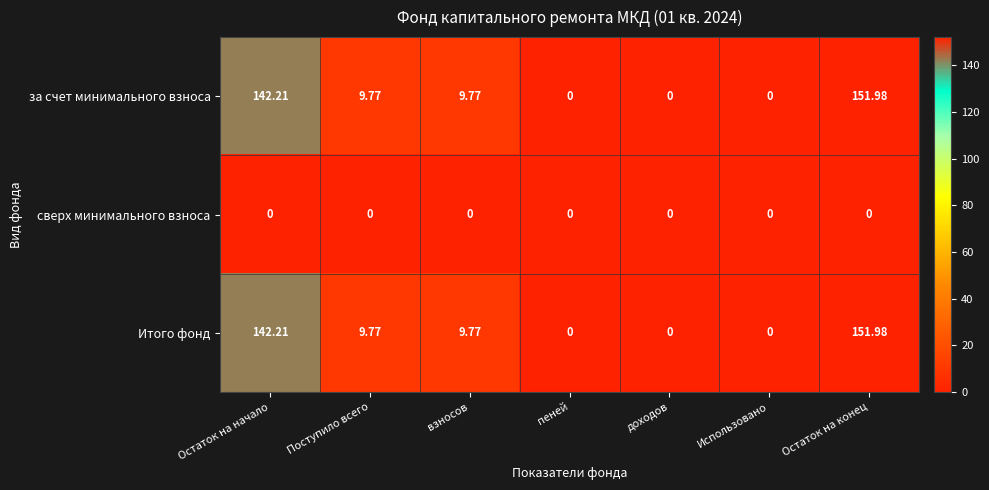

At which category is the sum across all series the highest?

Остаток на конец